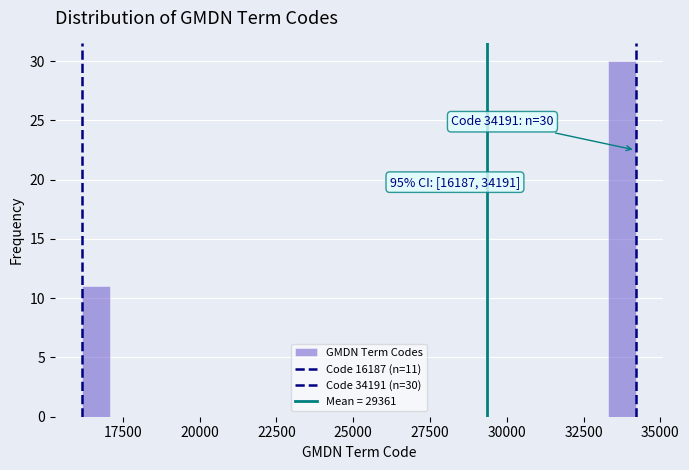

Read against the x-axis, roughly where is the centre of the tallest bar?

33500